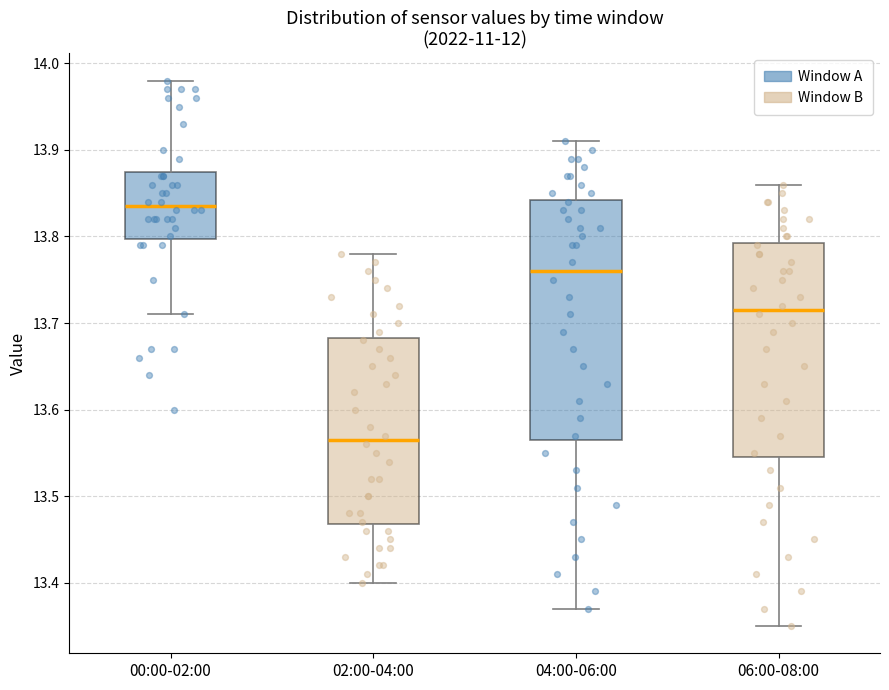

Comparing the boxes themselves (not the whiskers), which one is the tallest?

04:00-06:00